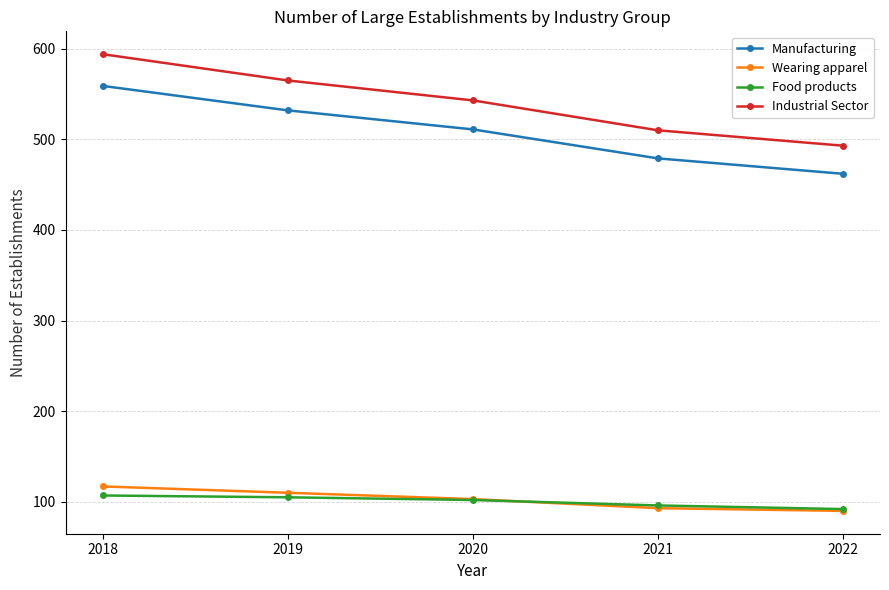

Which series has the largest range (max minus min)?

Industrial Sector